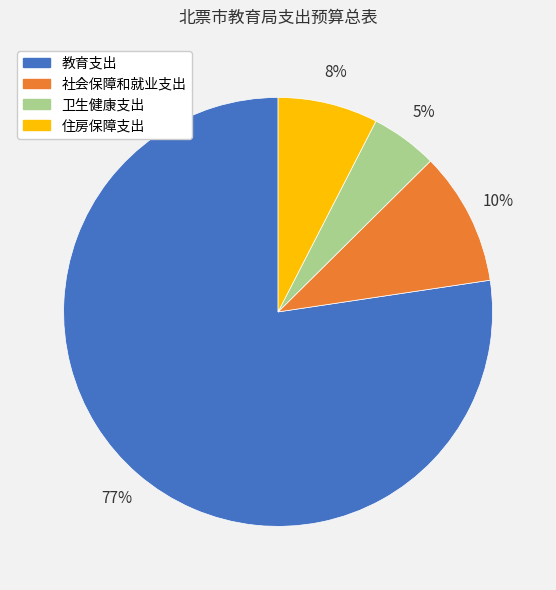

To the nearest percent, what is the difference between the 社会保障和就业支出 and 卫生健康支出 slice percentages?

5%